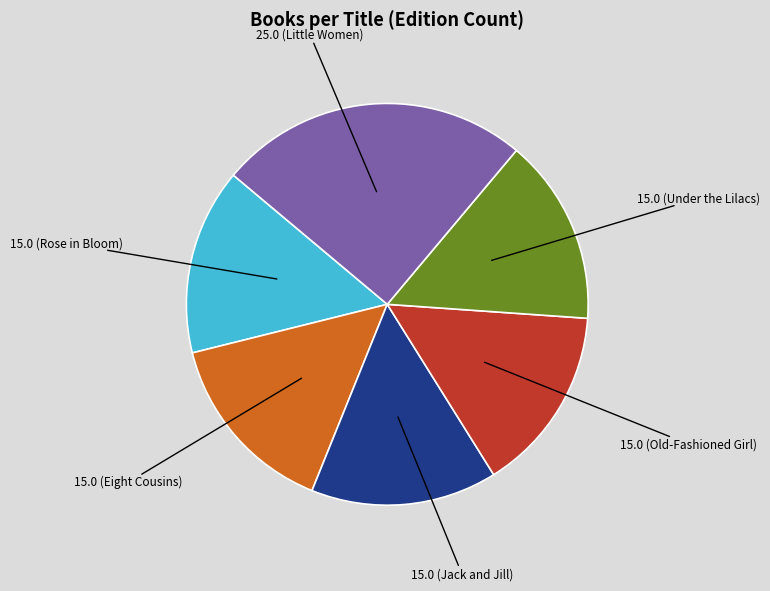

Is there a majority slice in this chart?

No